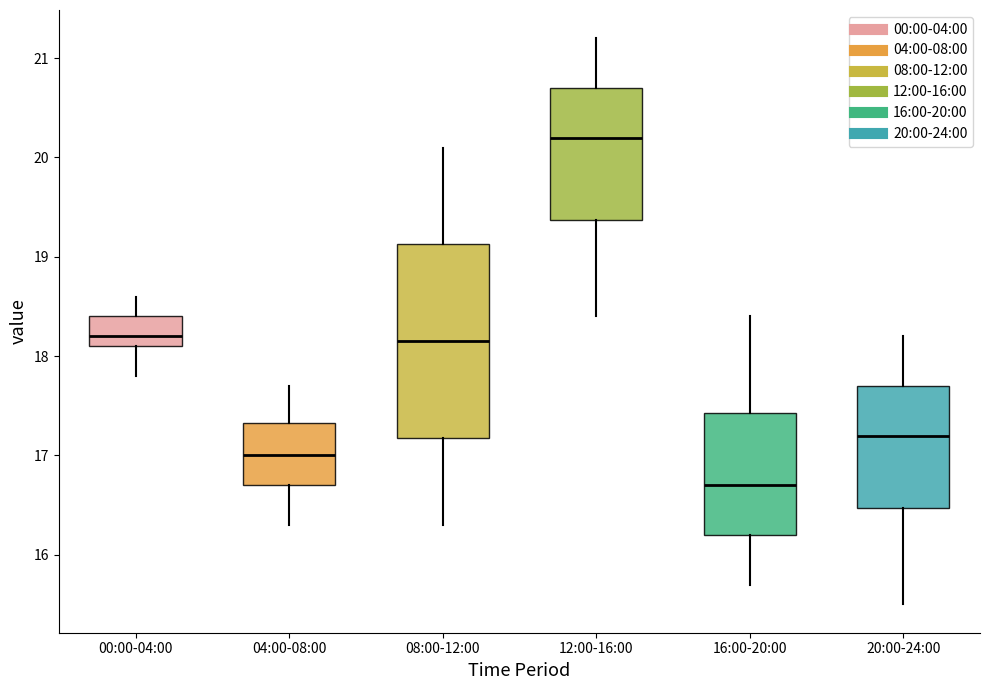

Comparing the boxes themselves (not the whiskers), which one is the tallest?

08:00-12:00